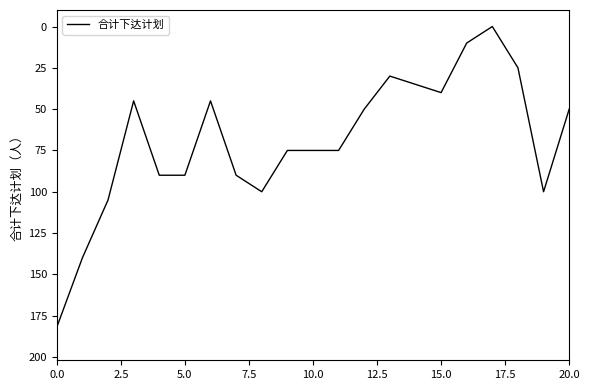

What is the maximum value shown in the chart?

182